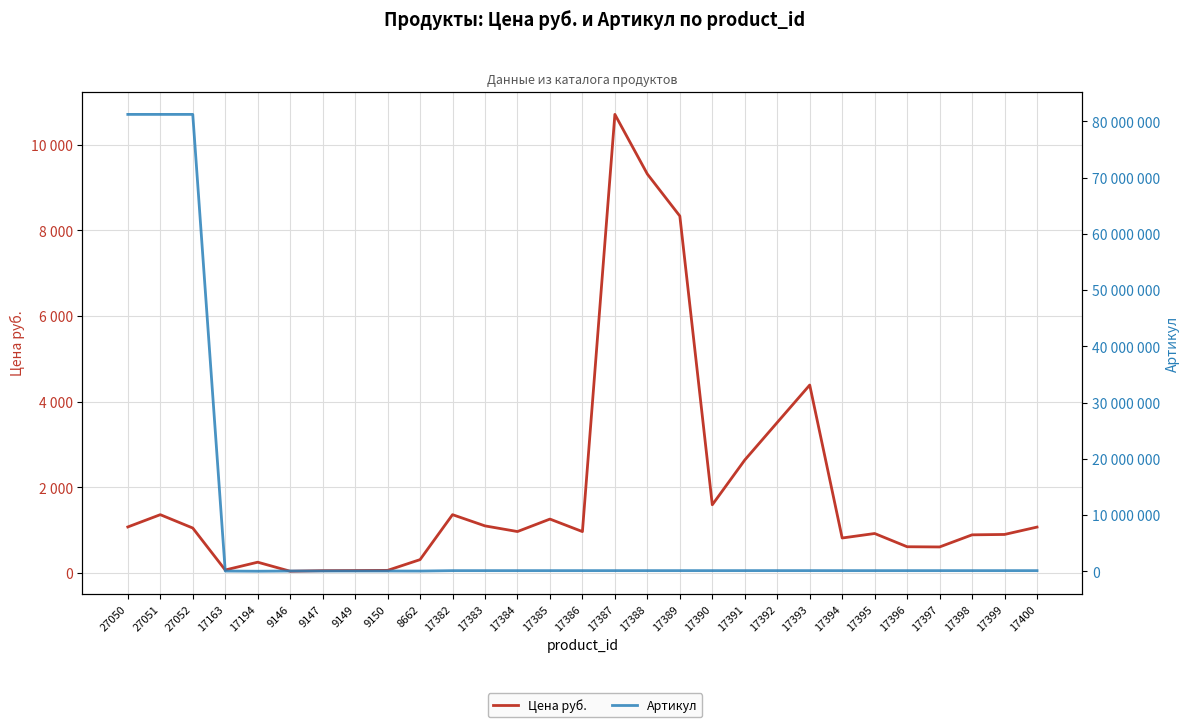

How many categories are shown in the chart?

29